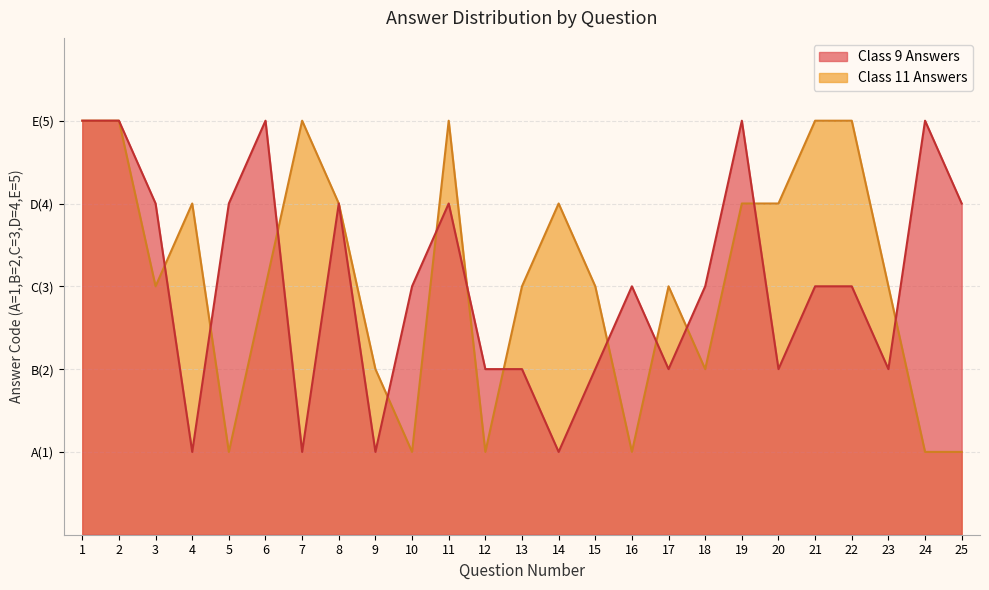

What is the value of the Class 9 Answers point at the 12th from the left?

2